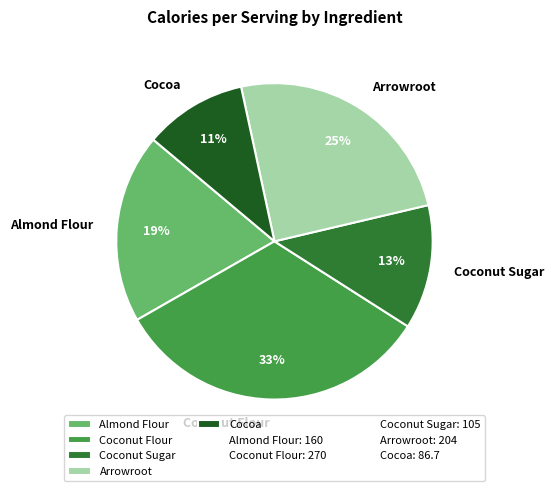

Is there any slice that represents more than half of the pie?

No